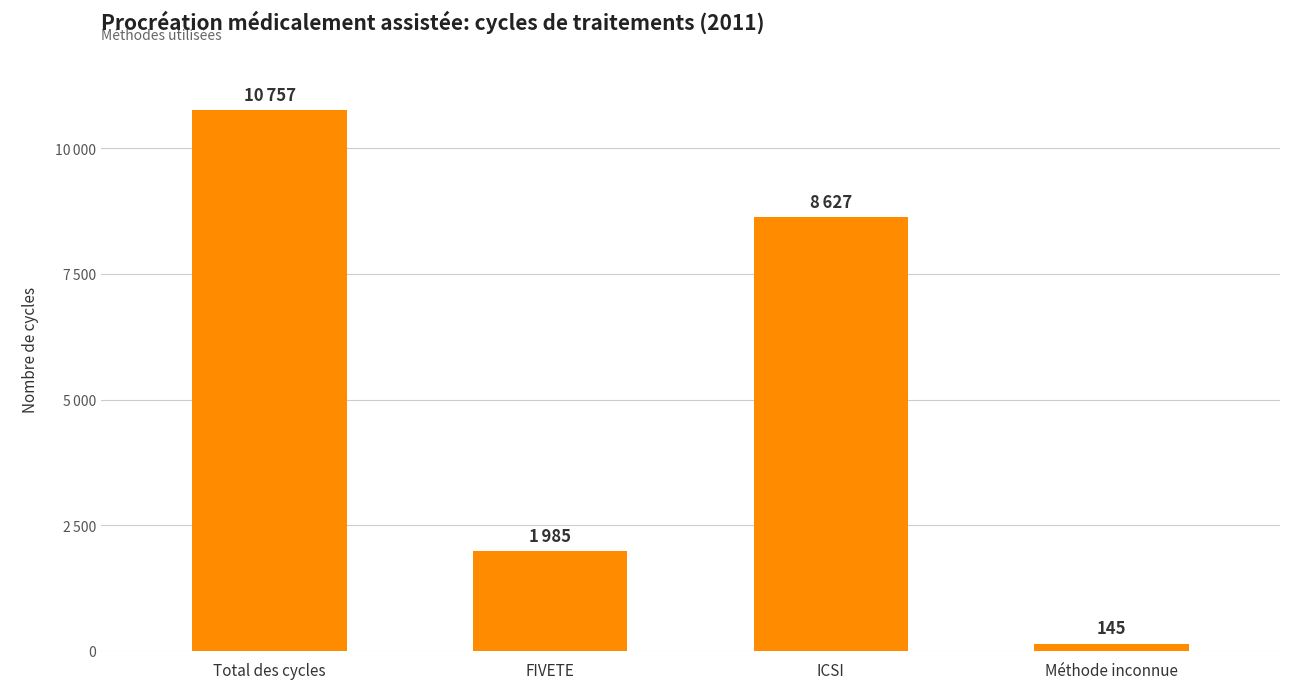

List the labels in order of value, largest first.

Total des cycles, ICSI, FIVETE, Méthode inconnue